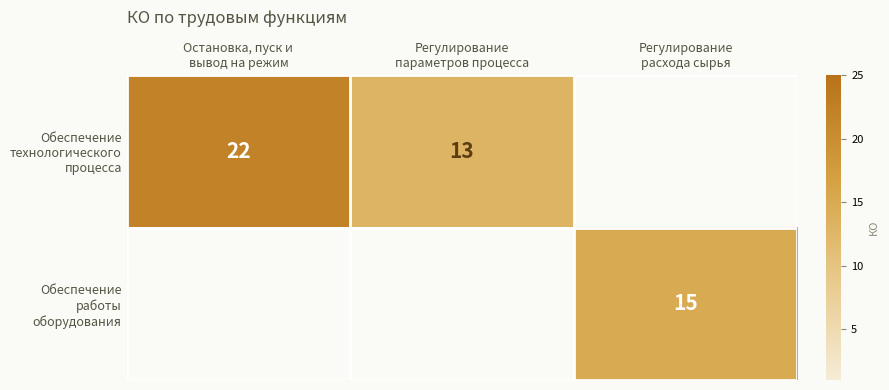

What is the difference between the maximum and minimum values in the Обеспечение работы оборудования series?

15